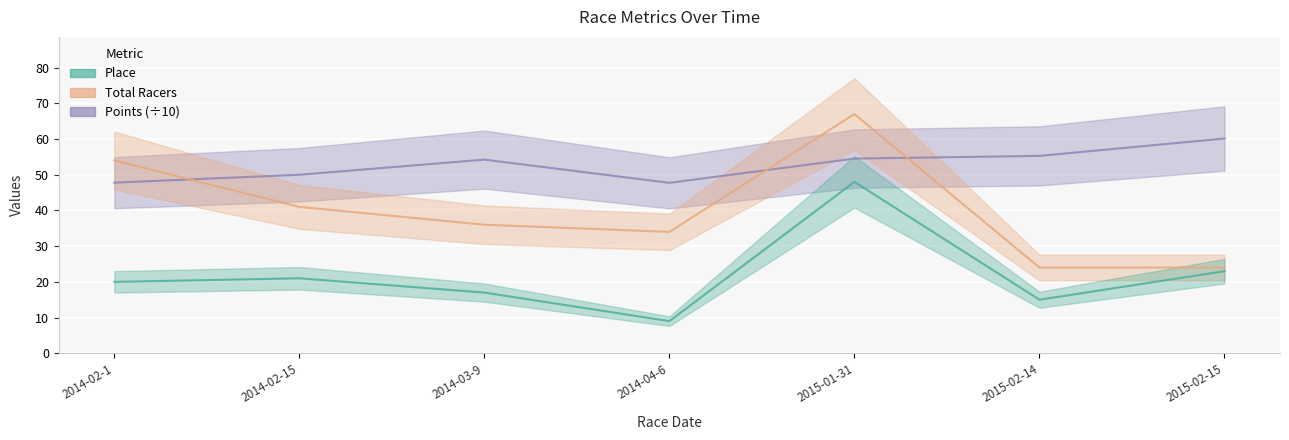

True or false: Total Racers and Points intersect in this chart.

True